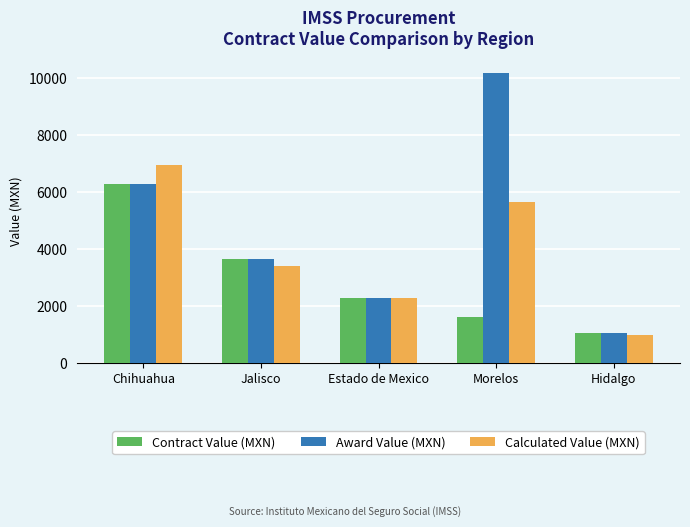

Is it true that Calculated Value (MXN) equals 6963.2 at Chihuahua?

True